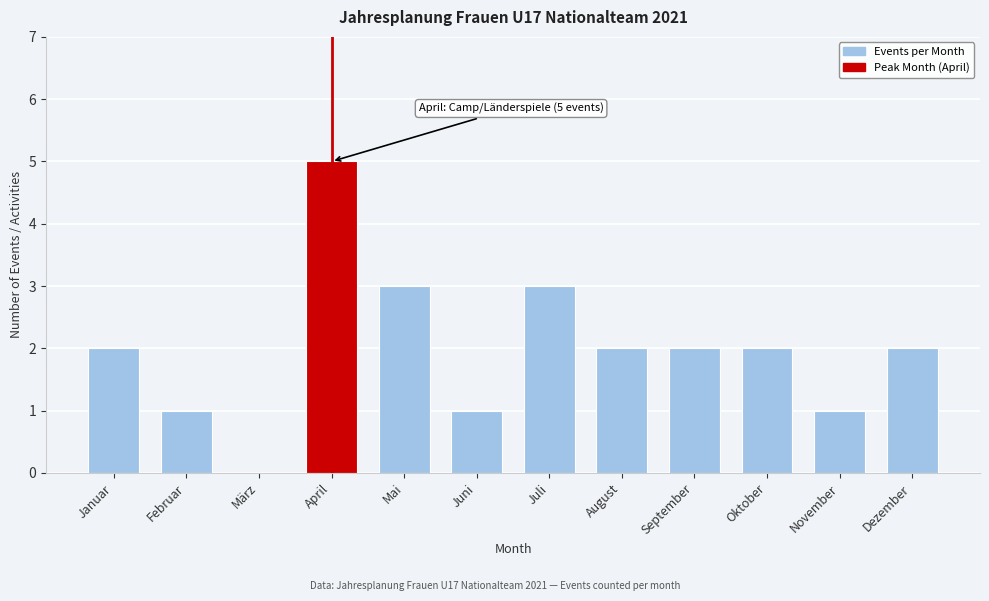

Reading left to right, extract all data points from this chart.

Januar=2	Februar=1	März=0	April=5	Mai=3	Juni=1	Juli=3	August=2	September=2	Oktober=2	November=1	Dezember=2